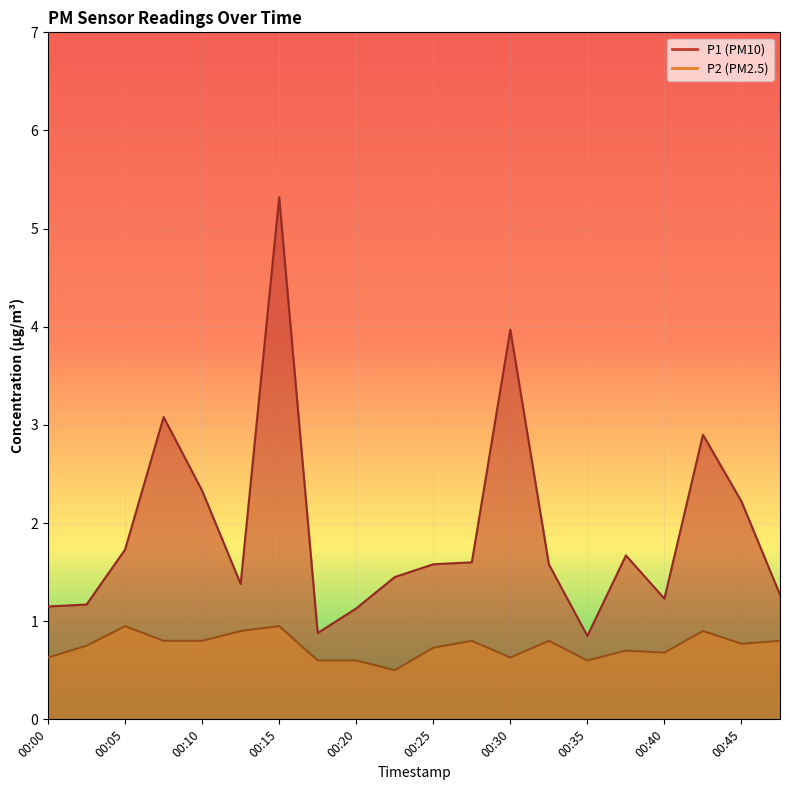

Which category has the lowest value across all series?

00:22